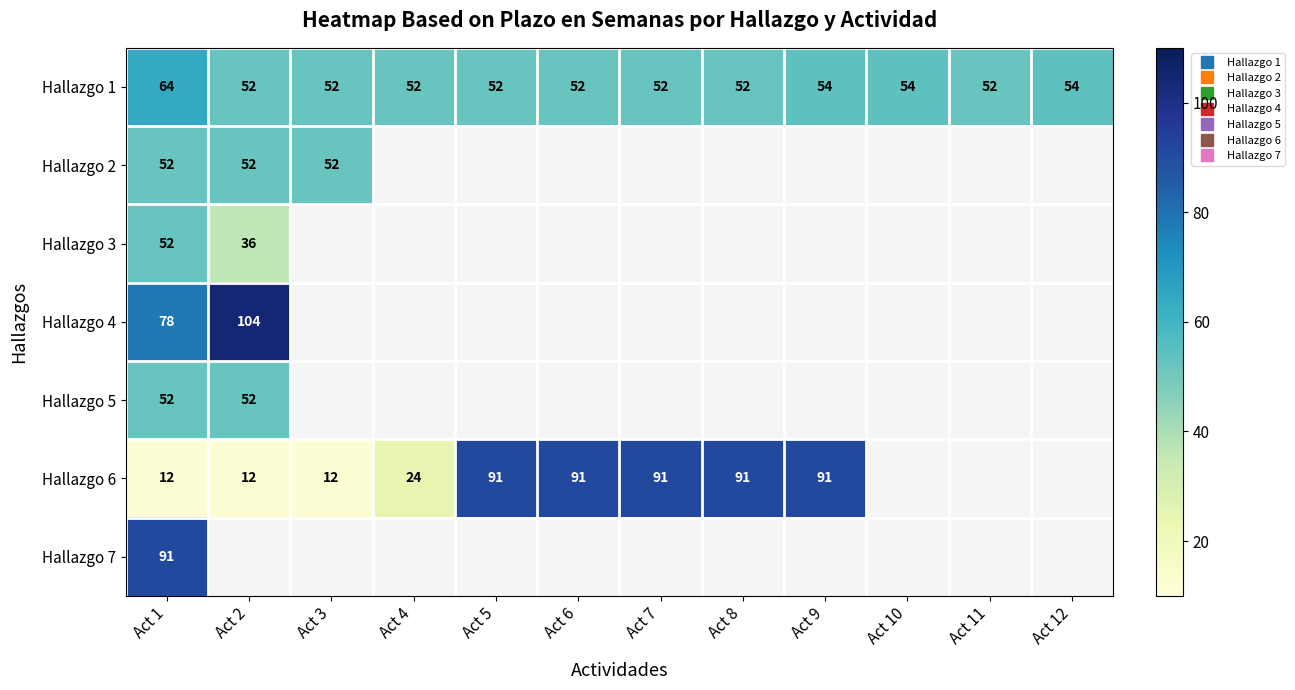

List the series in order of their peak value, highest first.

Hallazgo 4, Hallazgo 6, Hallazgo 7, Hallazgo 1, Hallazgo 2, Hallazgo 3, Hallazgo 5